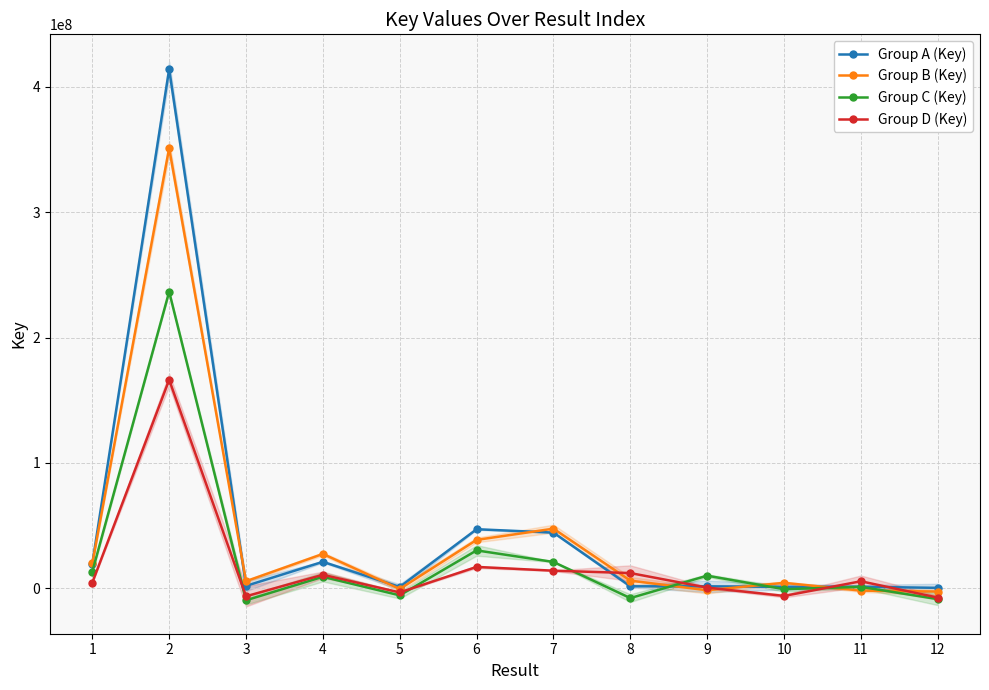

Does the chart have visible grid lines?

Yes